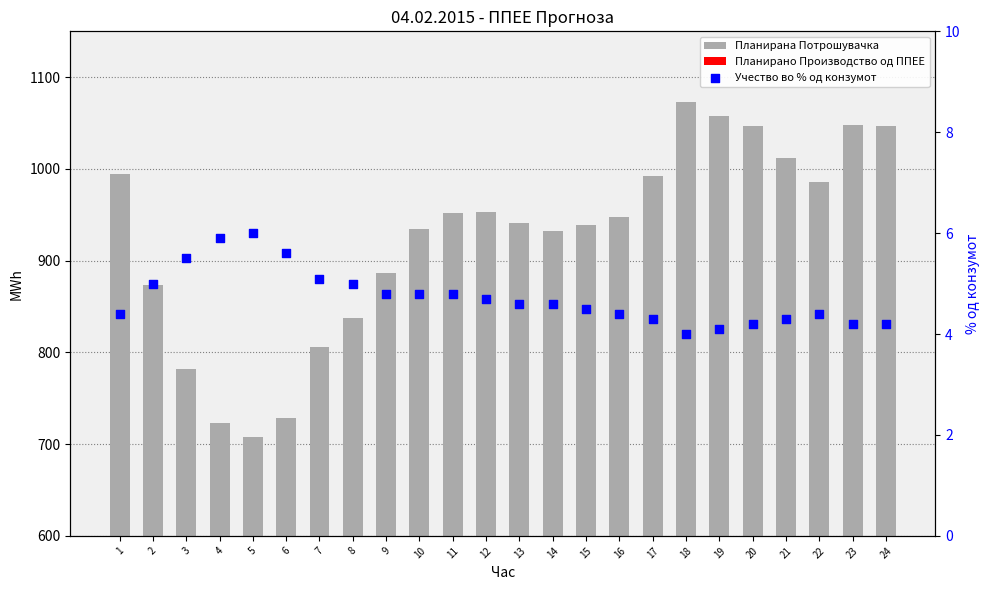

Which series reaches the minimum Y coordinate?

Учество во % од конзумот